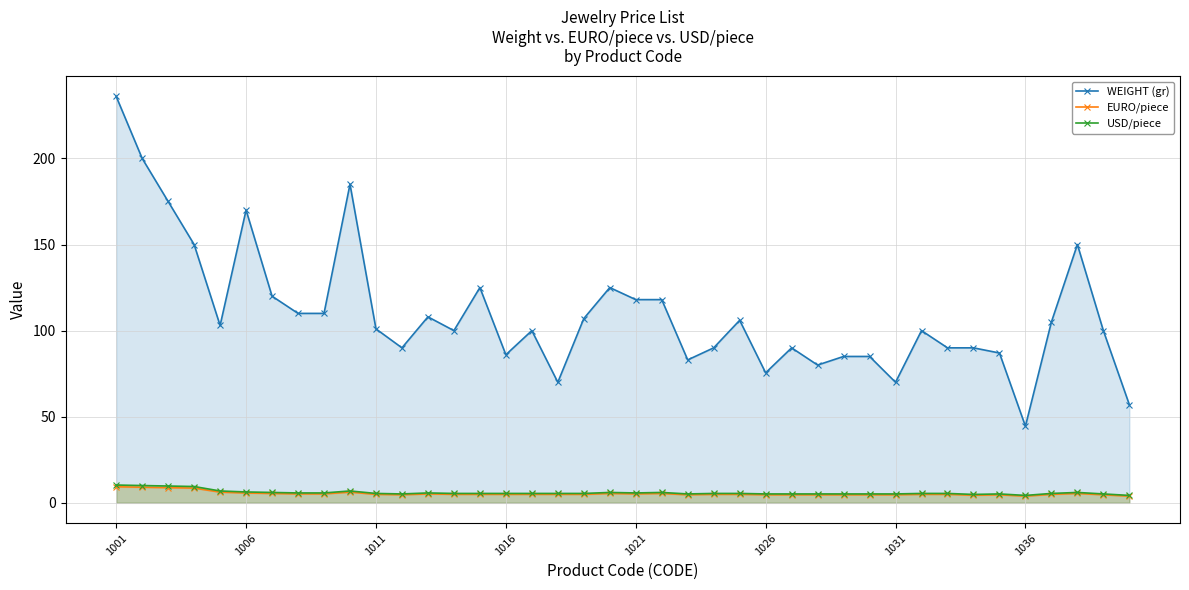

At 11, list the series in order from largest to smallest.

WEIGHT (gr), USD/piece, EURO/piece